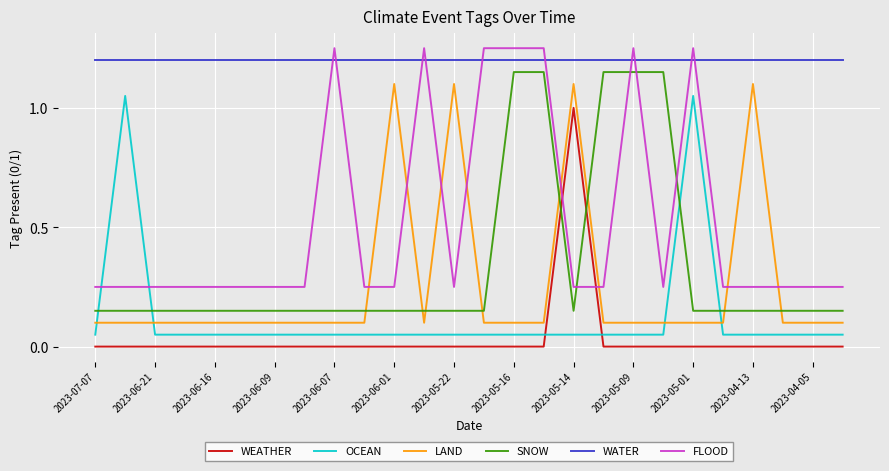

True or false: WEATHER and WATER intersect in this chart.

False